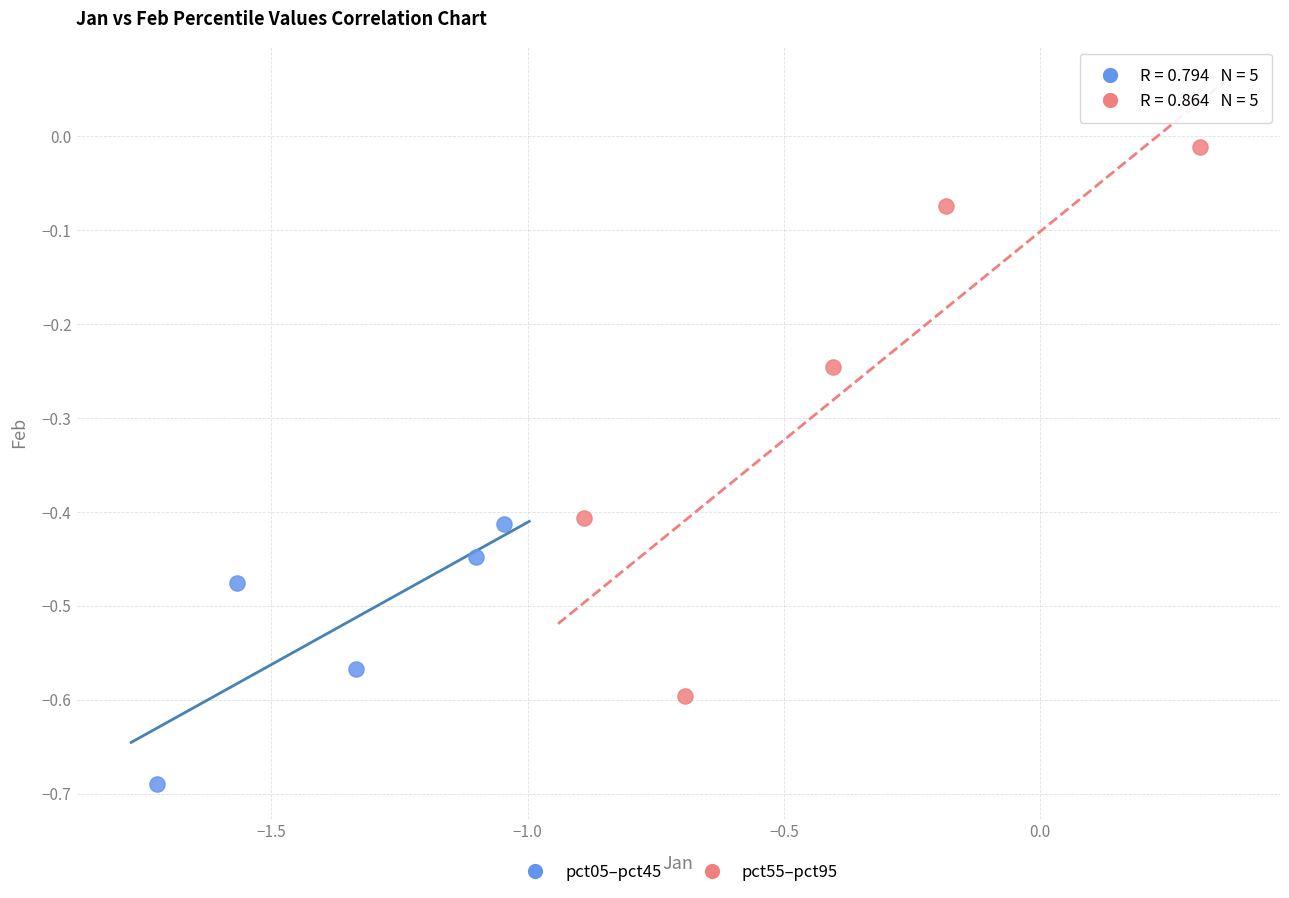

Which series reaches the maximum Y coordinate?

pct55–pct95